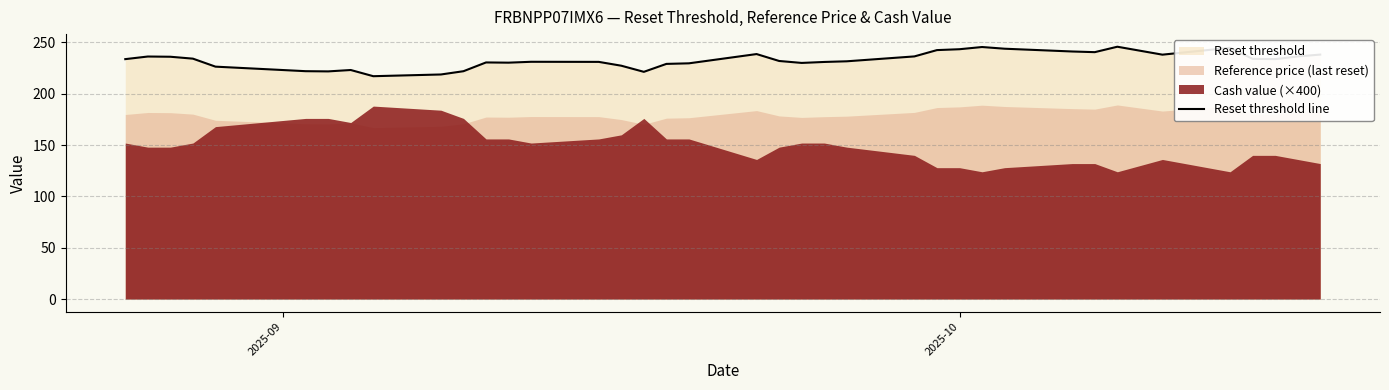

True or false: there are more than 2 points higher than both neighbors.

True